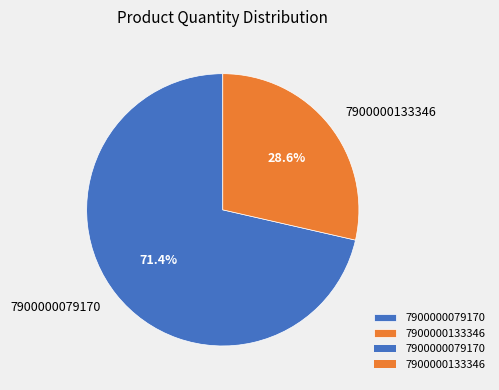

Approximately how many times larger is the value at 7900000079170 compared to 7900000133346?

2.5